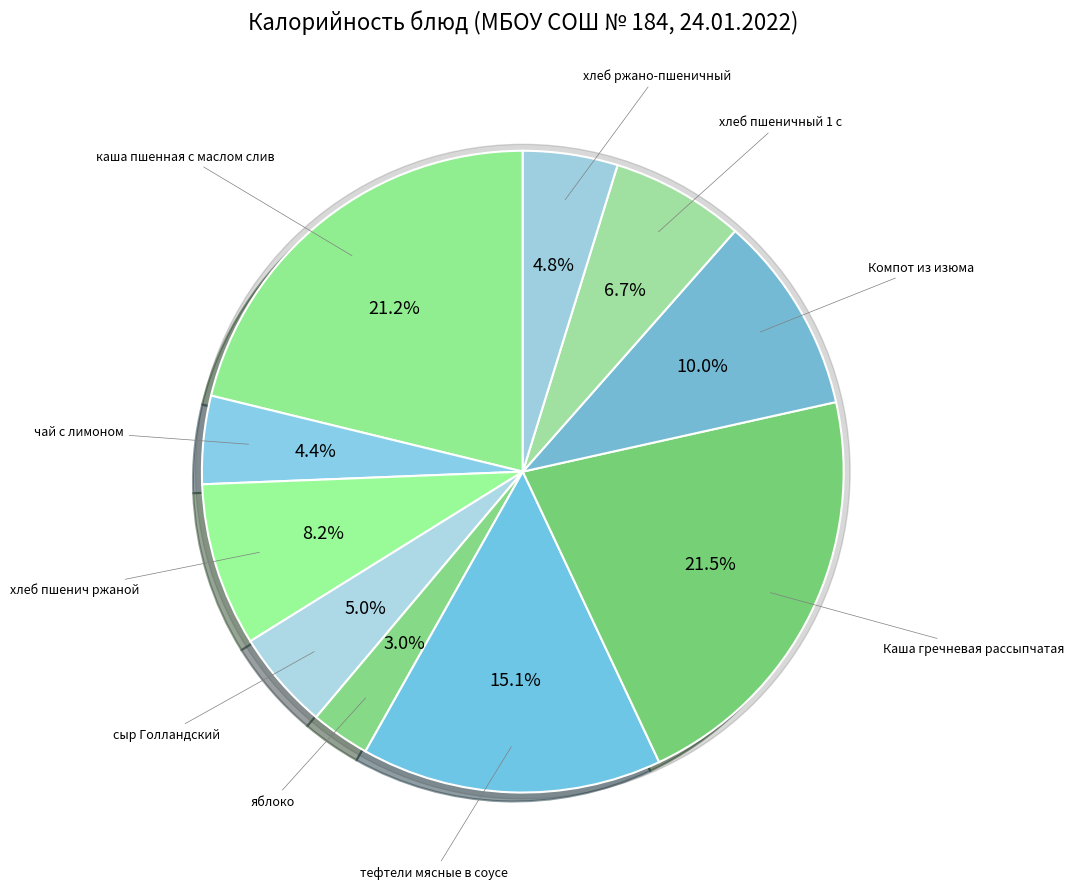

Which slice is the largest?

Каша гречневая рассыпчатая